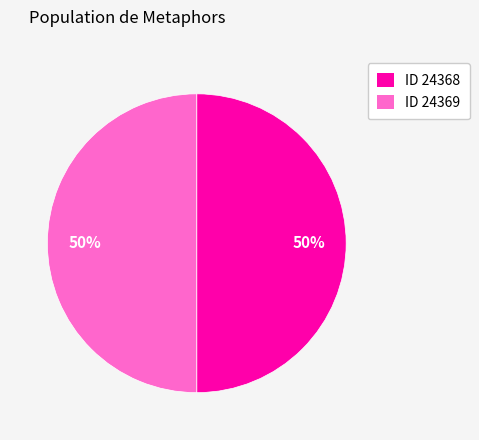

What is the ratio of the value at ID 24368 to the value at ID 24369?

1.0